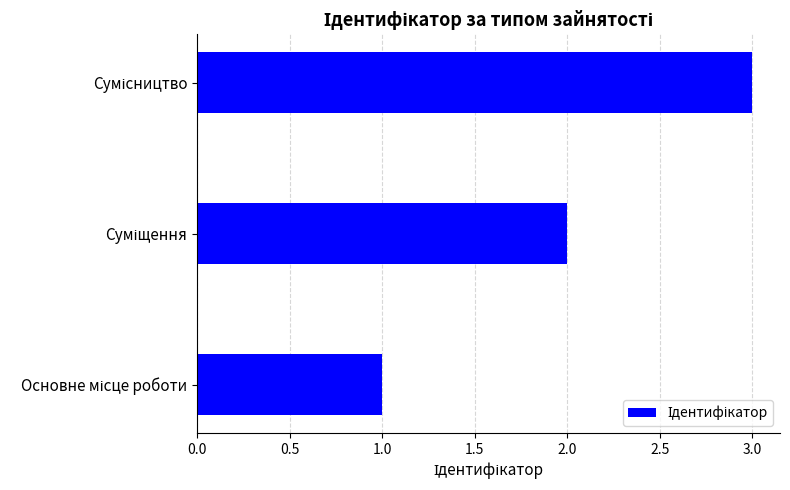

What is the maximum value shown in the chart?

3